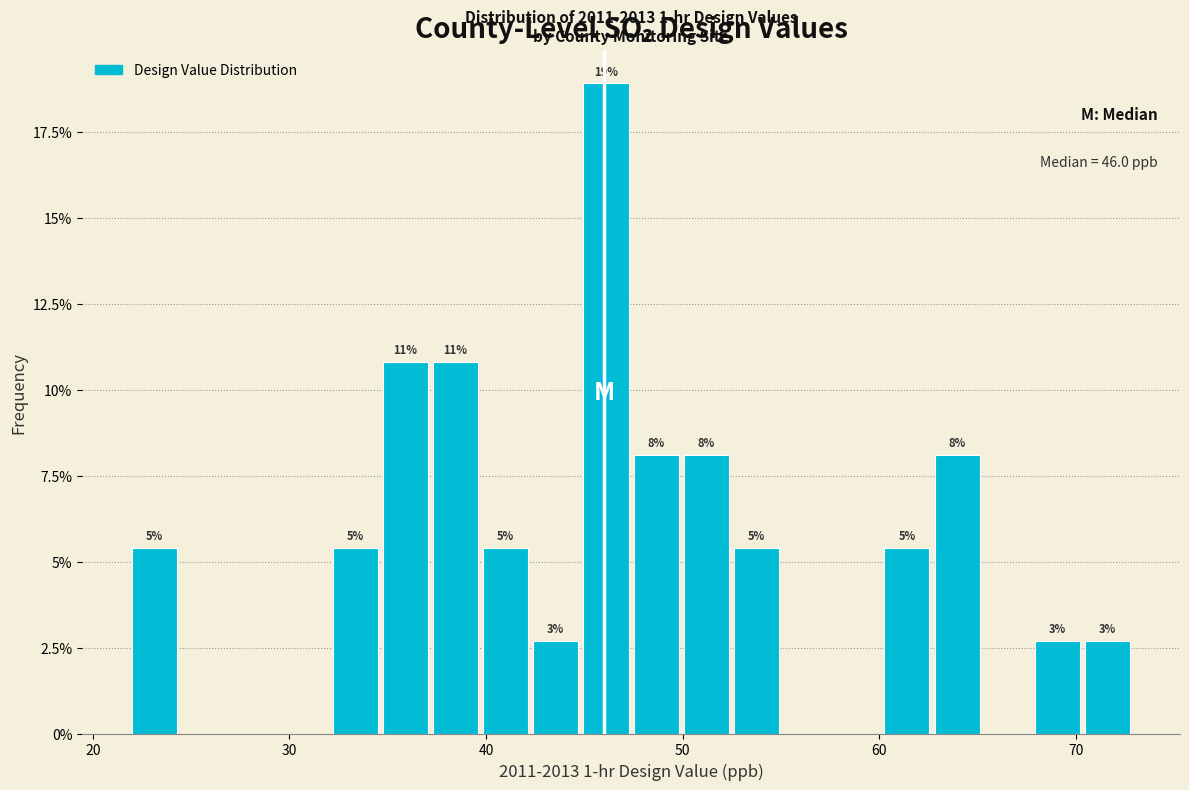

Read against the x-axis, roughly where is the centre of the tallest bar?

46